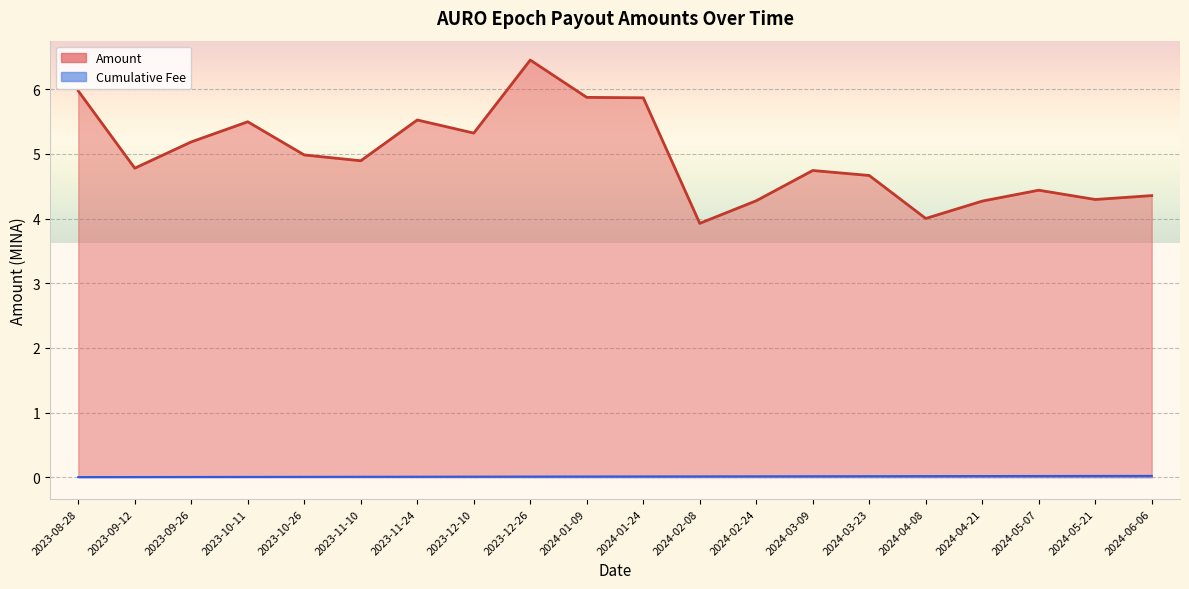

At which label does the data first exceed 4?

2023-08-28